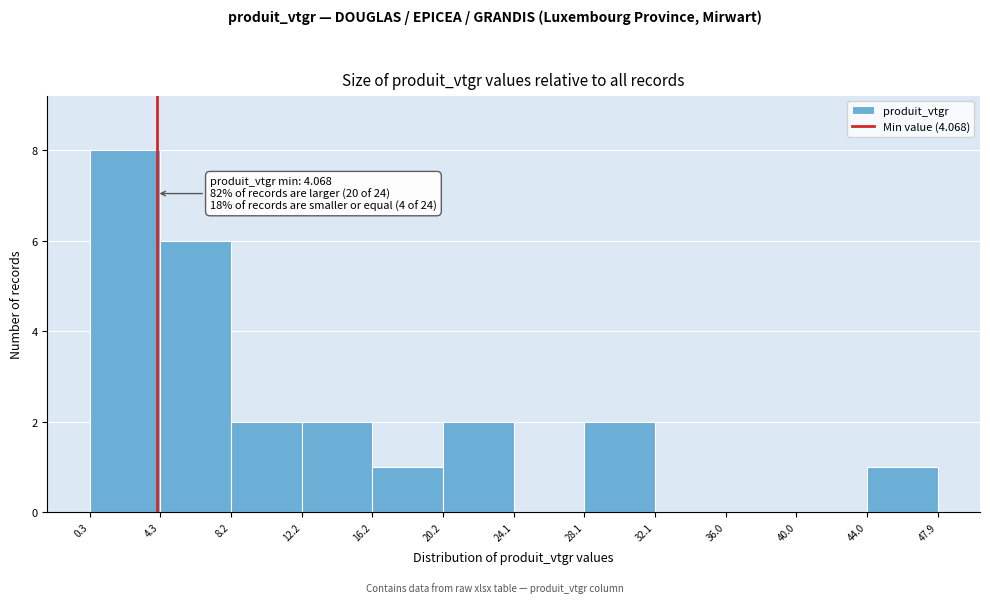

Which range on the x-axis has the tallest bar?

0.3 to 4.3